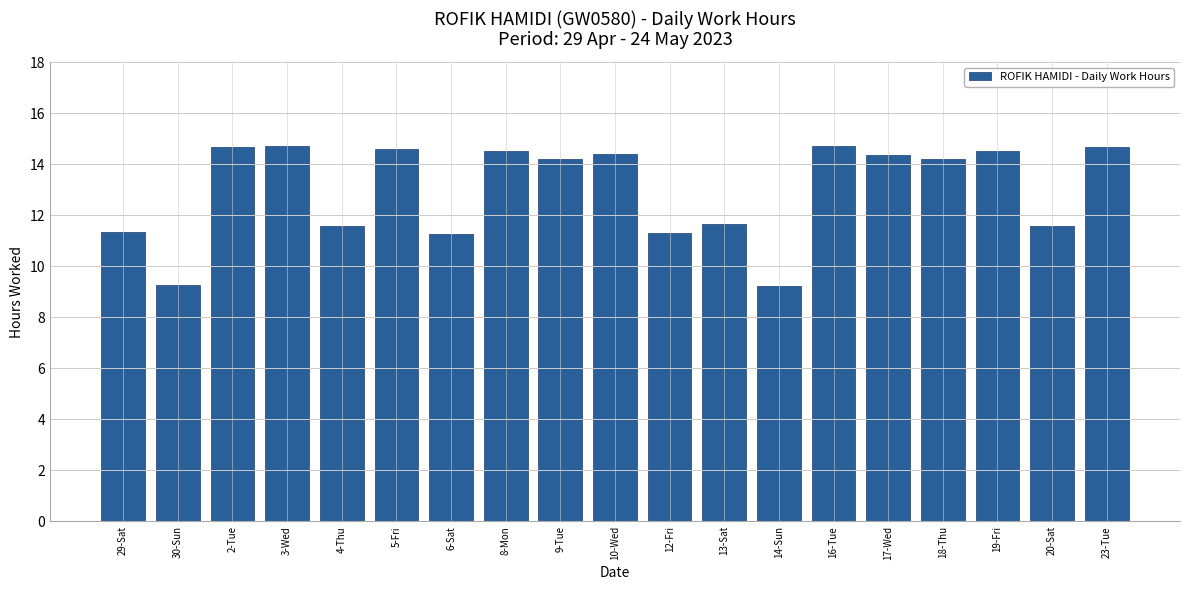

At which label does the data first exceed 14?

2-Tue